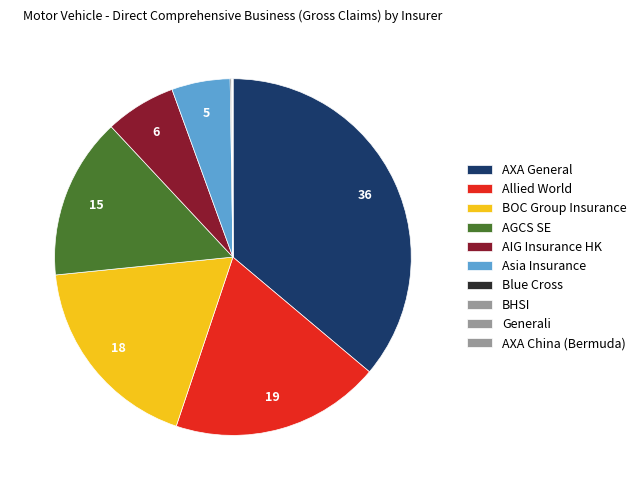

Does Asia Insurance account for over 50% of the chart?

No